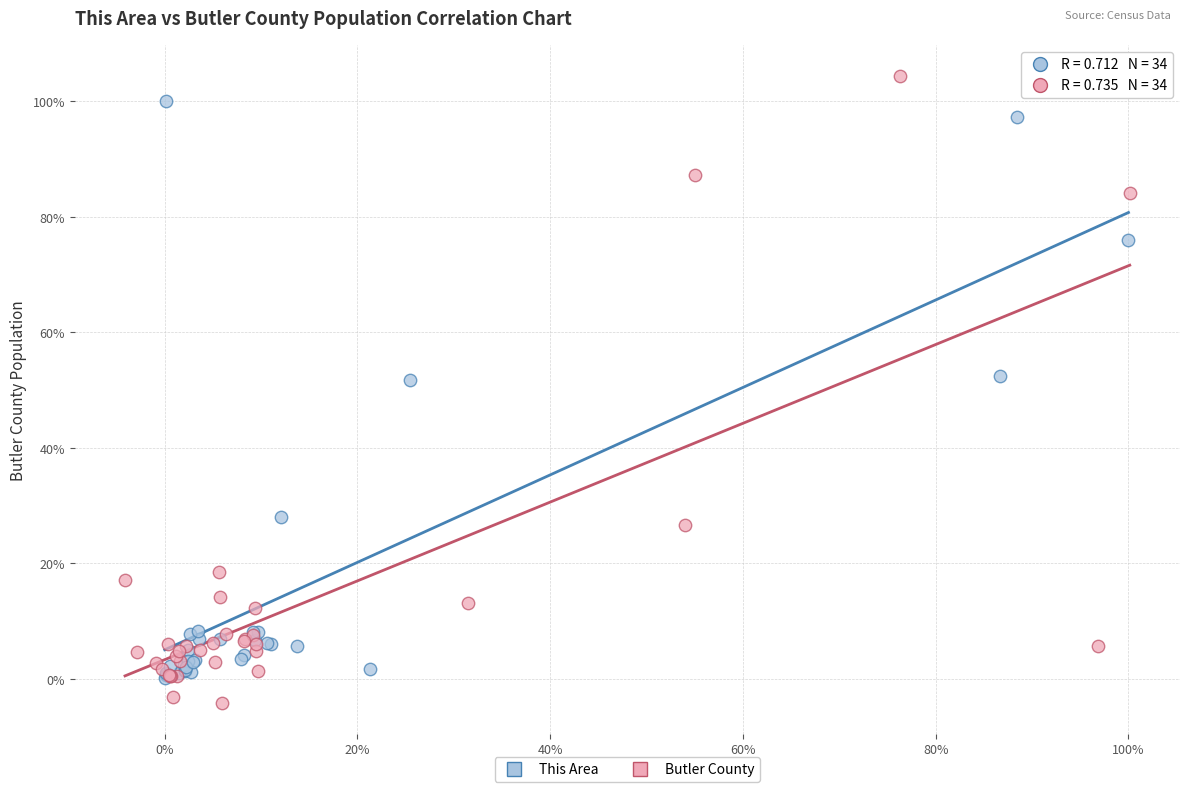

Which series has the largest Y range (max minus min)?

Butler County